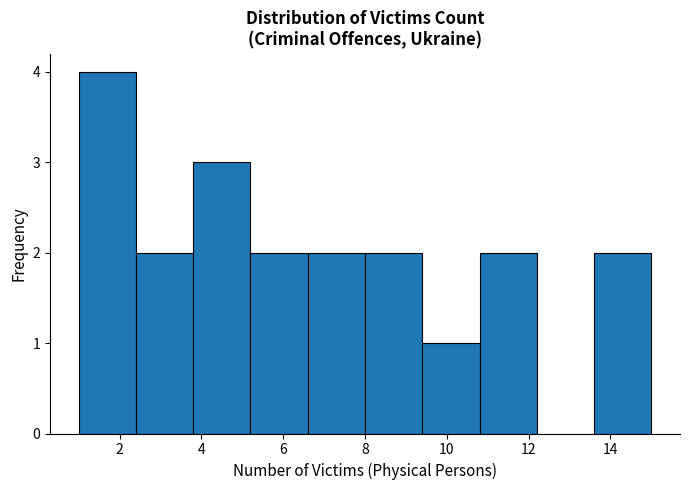

Reading left to right, transcribe this chart: for each bar, give the range it covers on the x-axis and its height. The values are not printed on the chart, so give them approximately, as read against the axis.

1.0 to 2.4: 4
2.4 to 3.8: 2
3.8 to 5.2: 3
5.2 to 6.6: 2
6.6 to 8.0: 2
8.0 to 9.4: 2
9.4 to 10.8: 1
10.8 to 12.2: 2
12.2 to 13.6: 0
13.6 to 15.0: 2